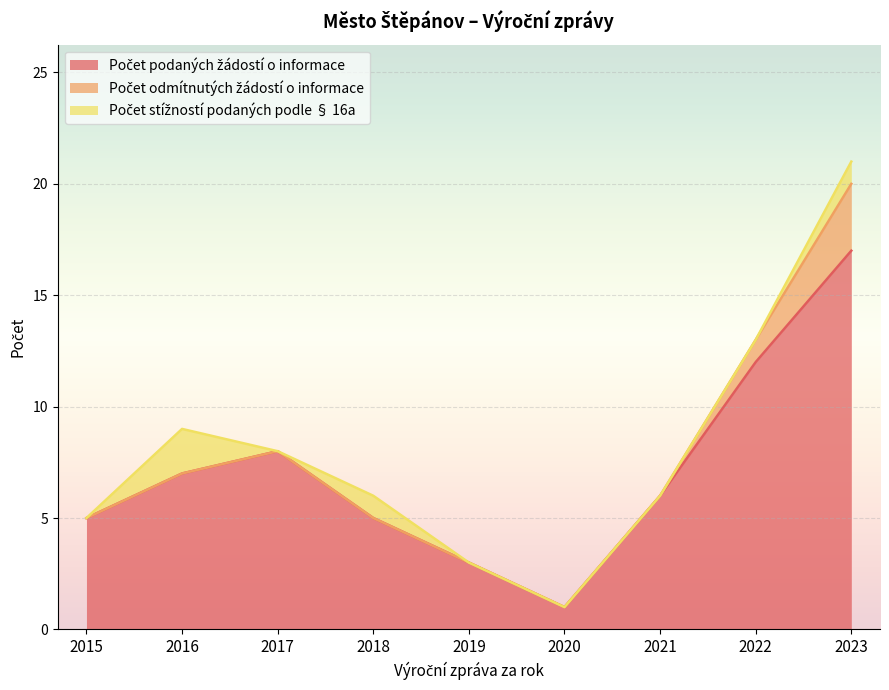

Reading left to right, transcribe all the data shown in this chart.

Počet podaných žádostí o informace: 5	7	8	5	3	1	6	12	17
Počet odmítnutých žádostí o informace: 0	0	0	0	0	0	0	1	3
Počet stížností podaných podle § 16a: 0	2	0	1	0	0	0	0	1